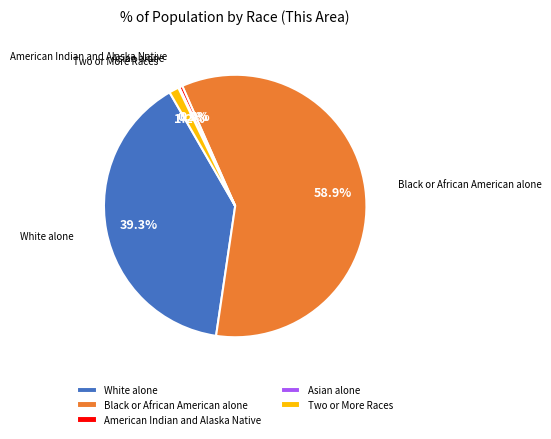

Is the sum of White alone and Two or More Races greater than half?

No